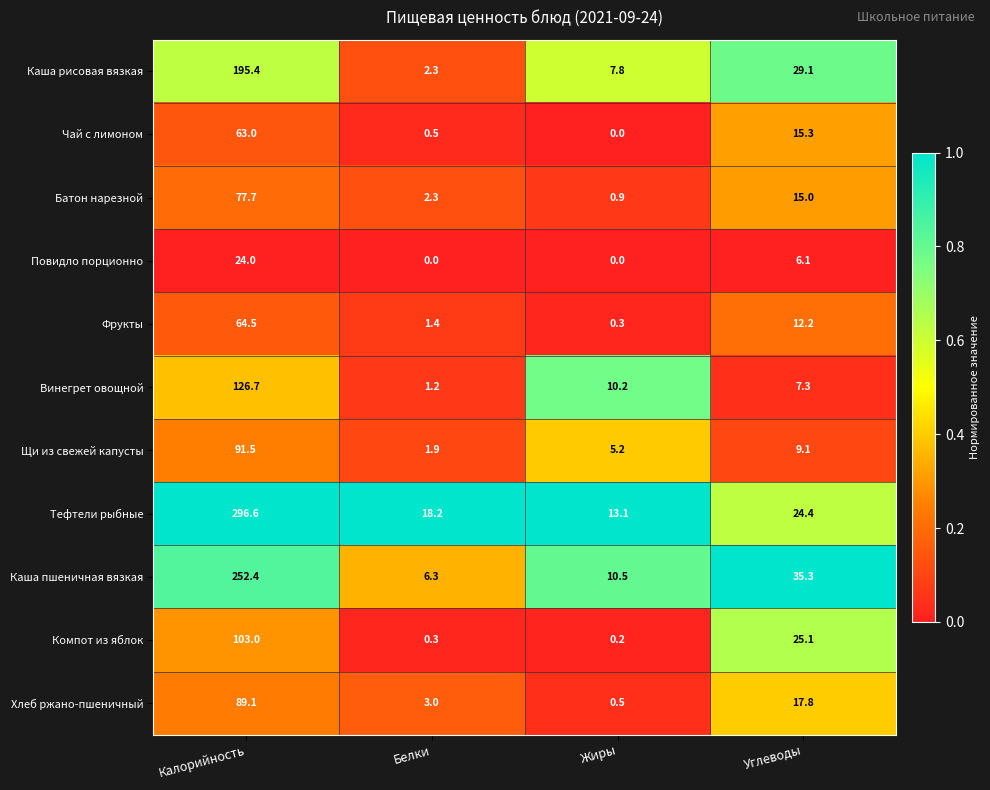

Between Белки and Углеводы, which series saw the biggest shift?

Каша пшеничная вязкая